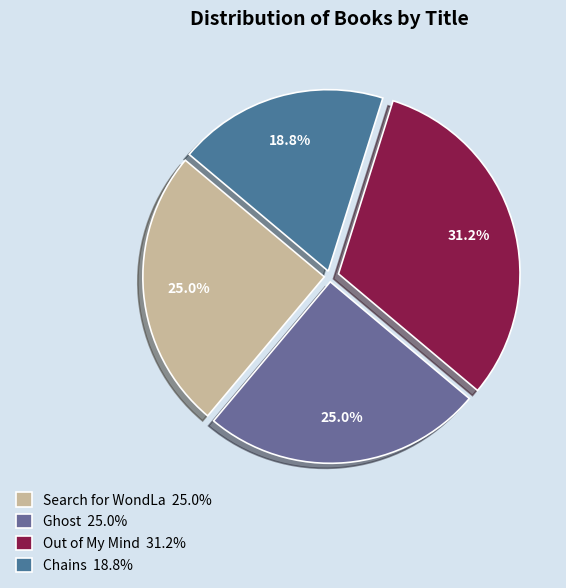

Does Ghost account for over 50% of the chart?

No